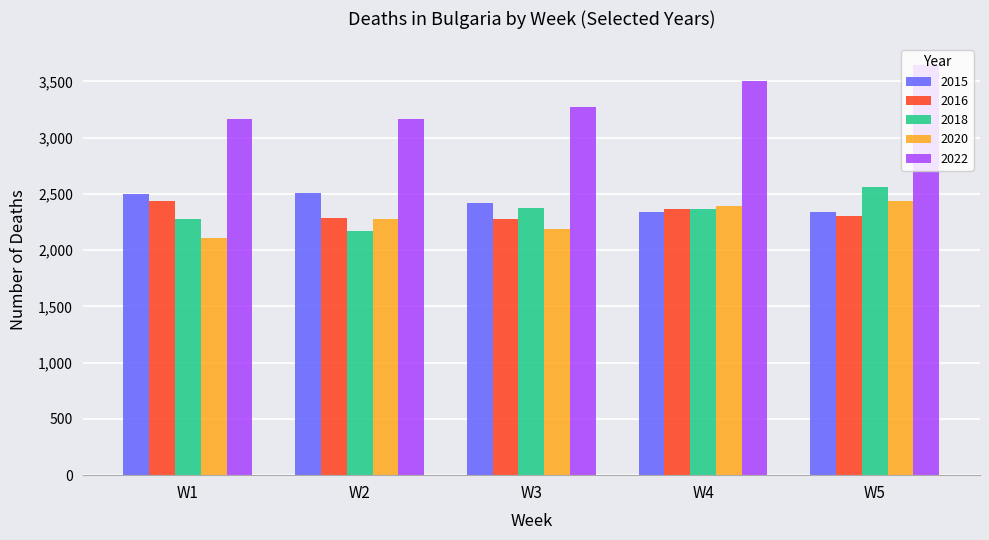

Is the value of 2022 at W1 greater than the value of 2018 at W4?

Yes